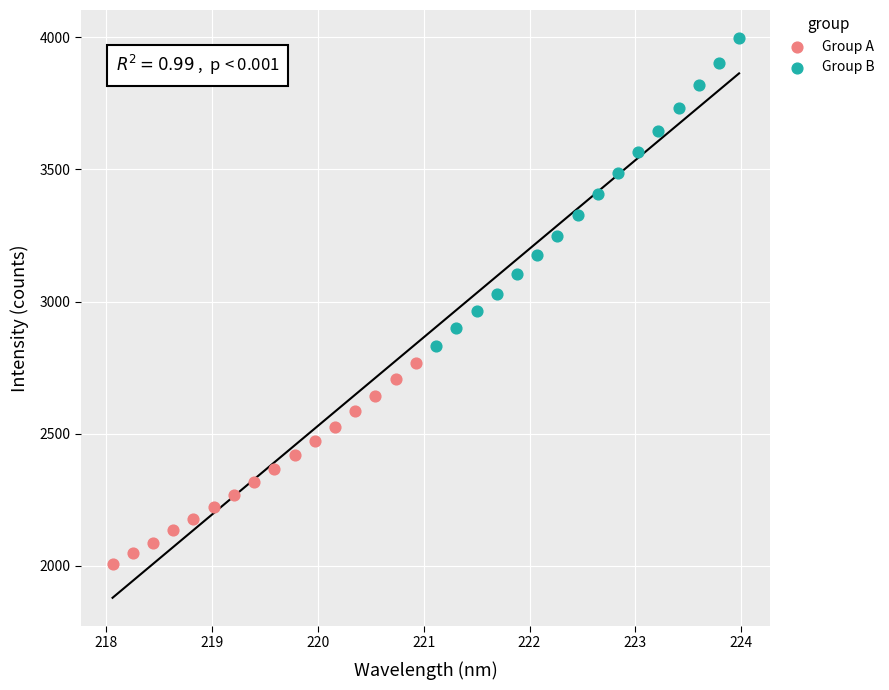

What are all the series names shown in the legend?

Group A, Group B